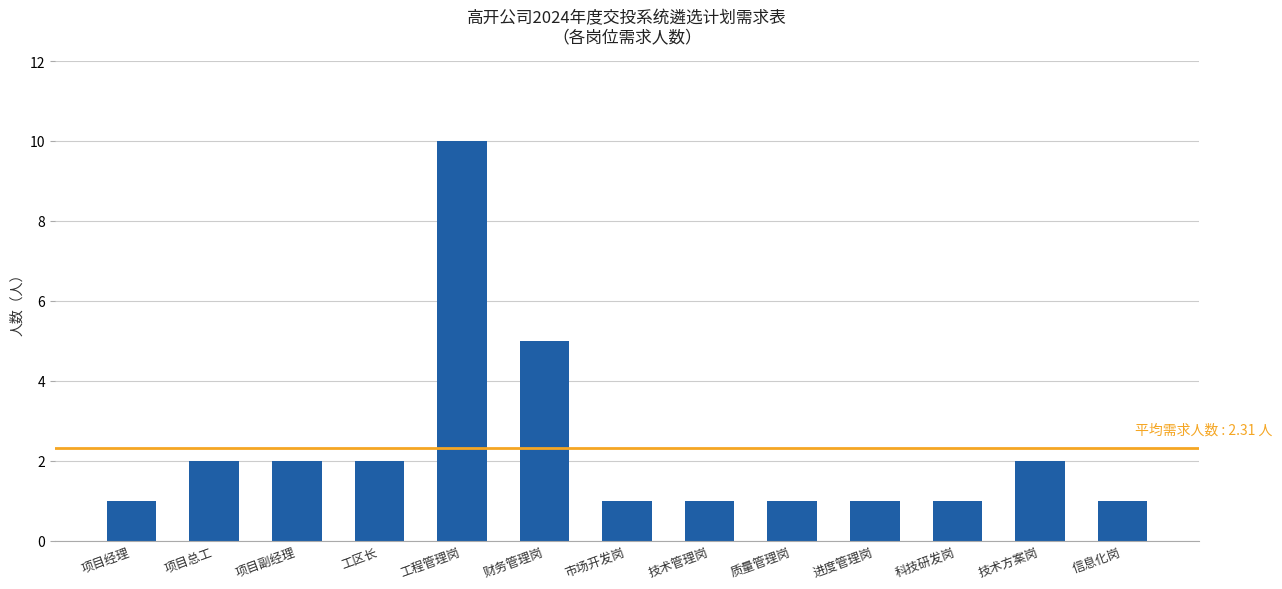

Is it true that the value at 项目副经理 is 2?

True